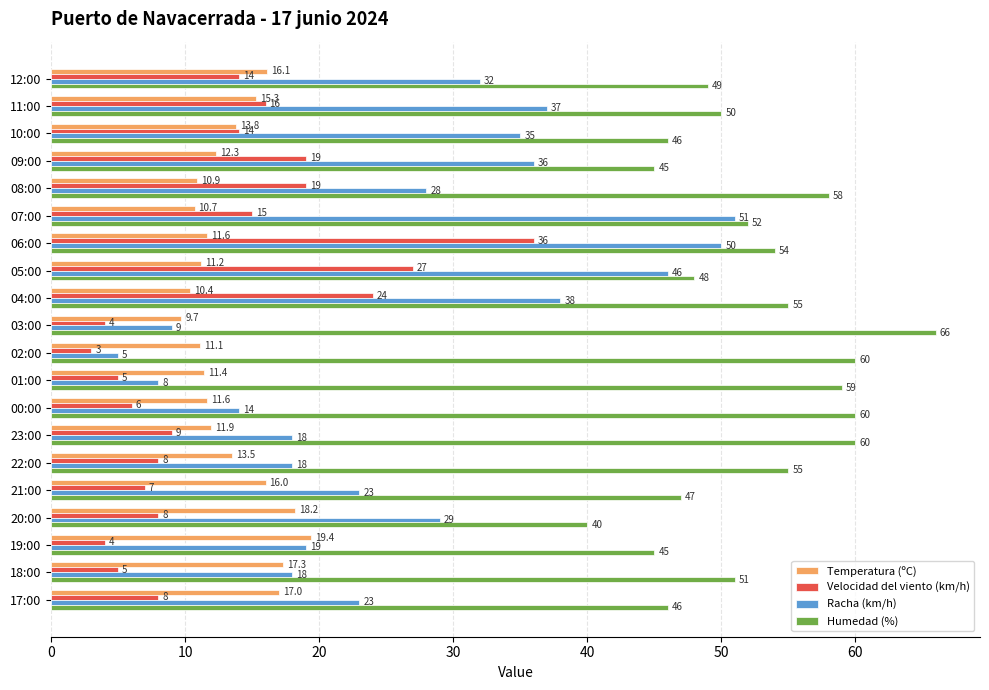

Count the number of categories in the chart.

20